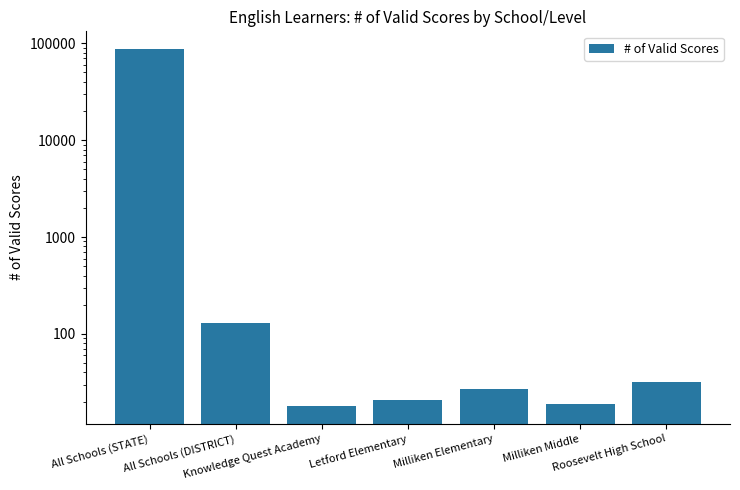

Count the number of categories in the chart.

7